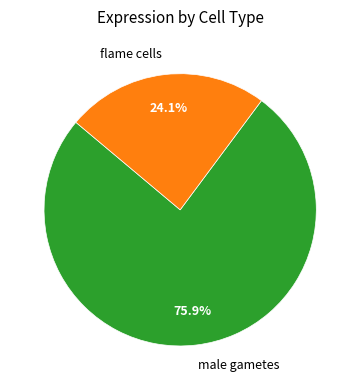

What is the largest slice in the pie chart?

male gametes